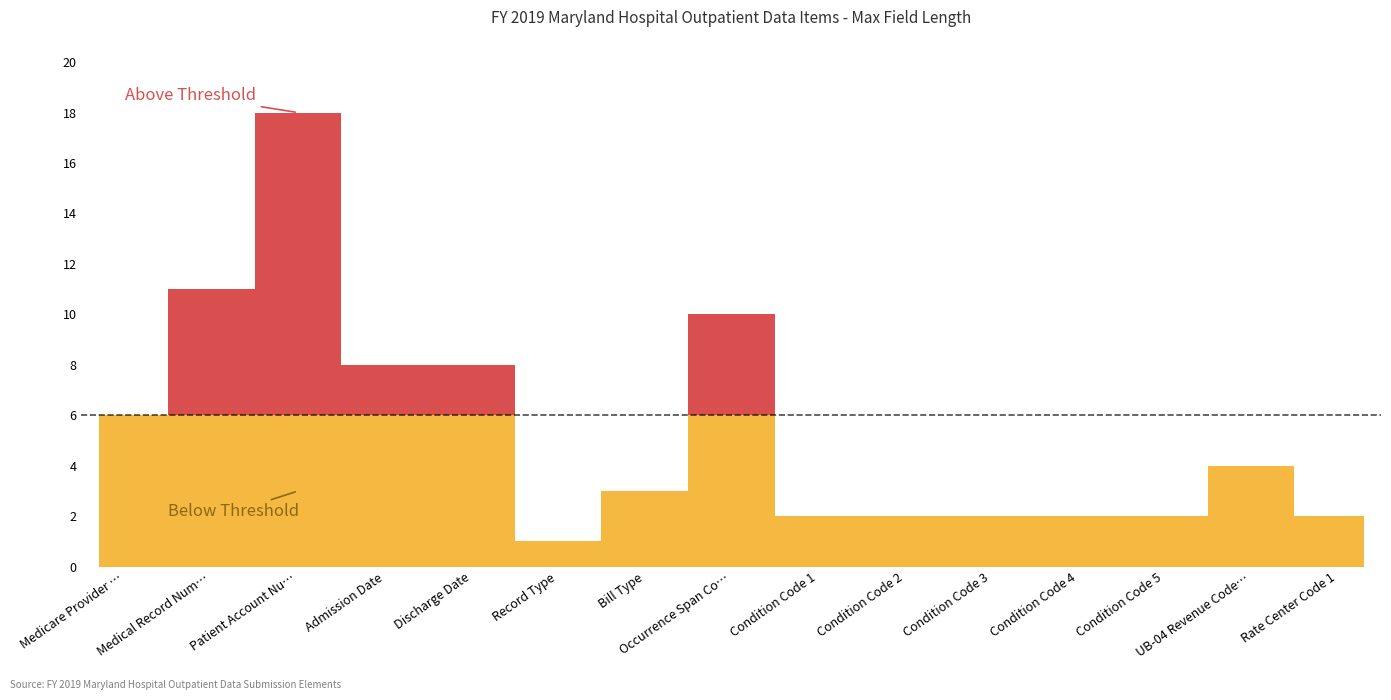

What is the ratio of the value at Condition Code 4 to the value at Medical Record Number?

0.2